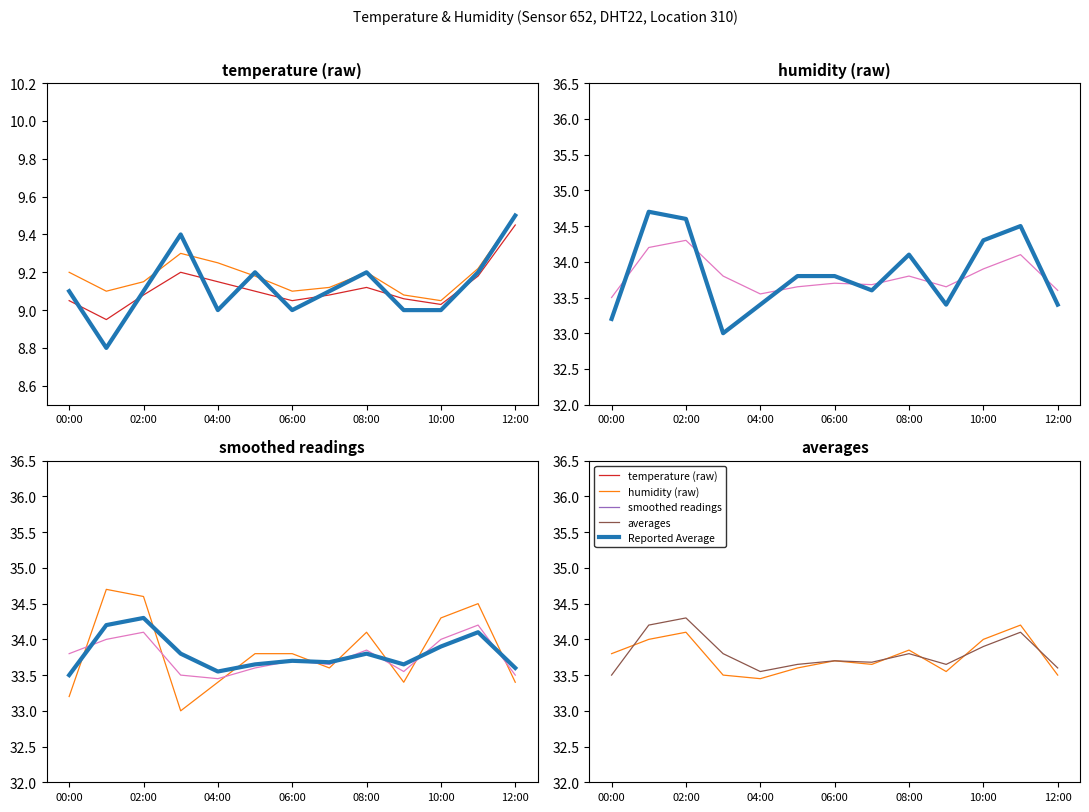

What is the sum of the humid_avg values at 05:00 and 10:00?

67.6